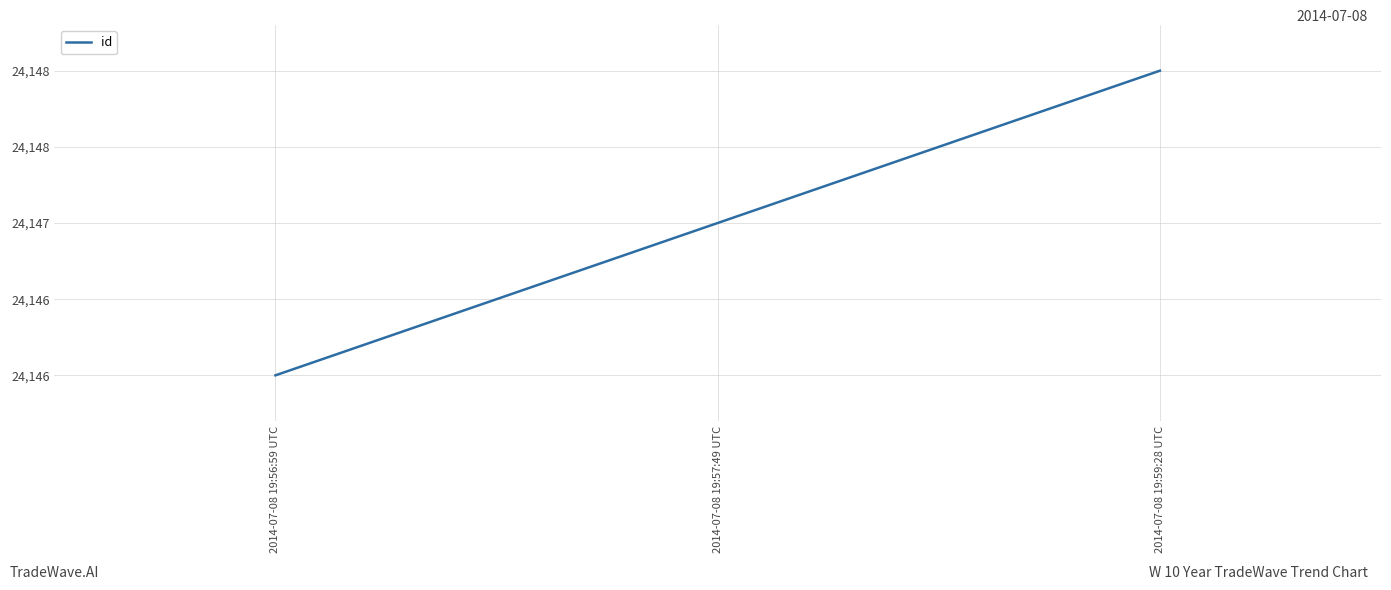

Does the chart have visible grid lines?

Yes